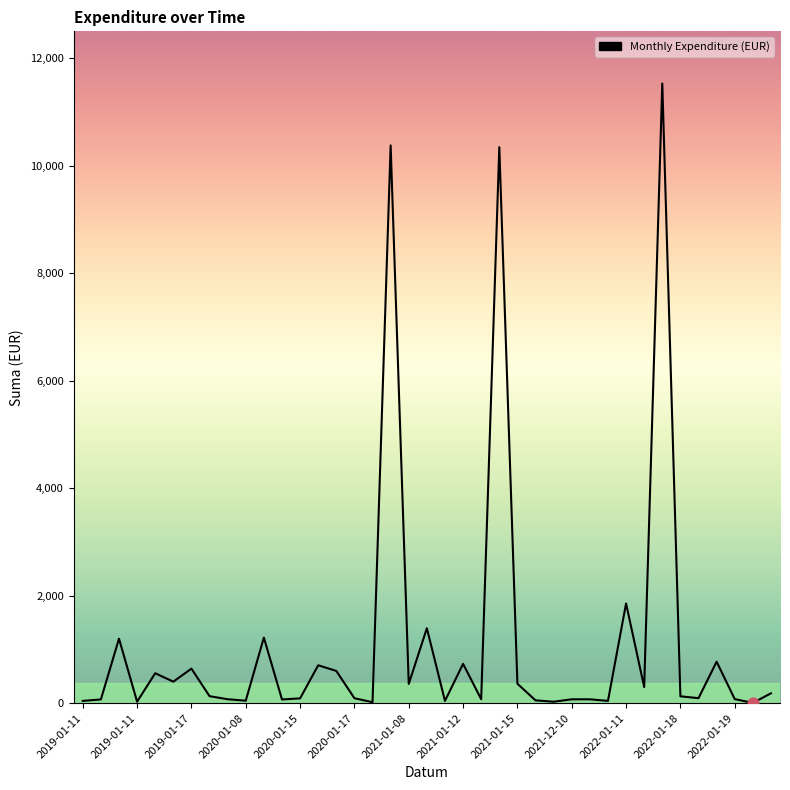

What is the greatest value displayed?

11529.1